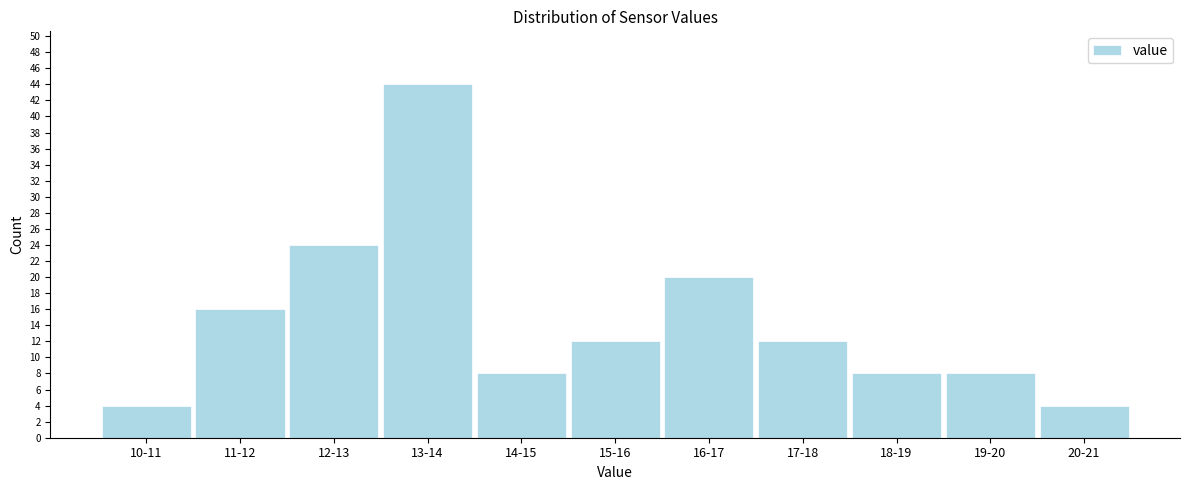

Reading left to right, transcribe all the data shown in this chart.

4	16	24	44	8	12	20	12	8	8	4